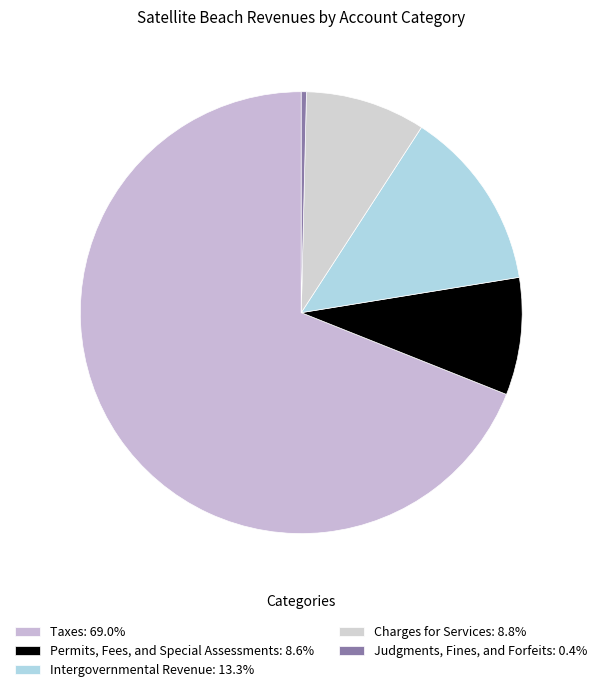

Which slice is the smallest?

Judgments, Fines, and Forfeits